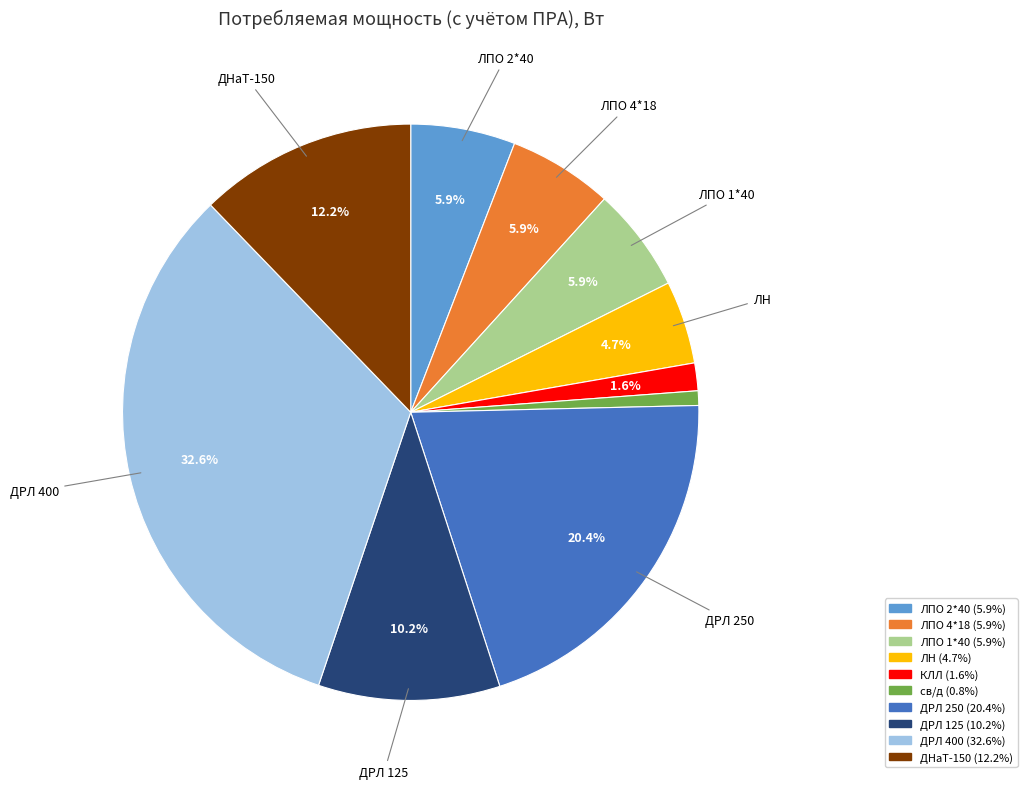

What is the largest slice in the pie chart?

ДРЛ 400